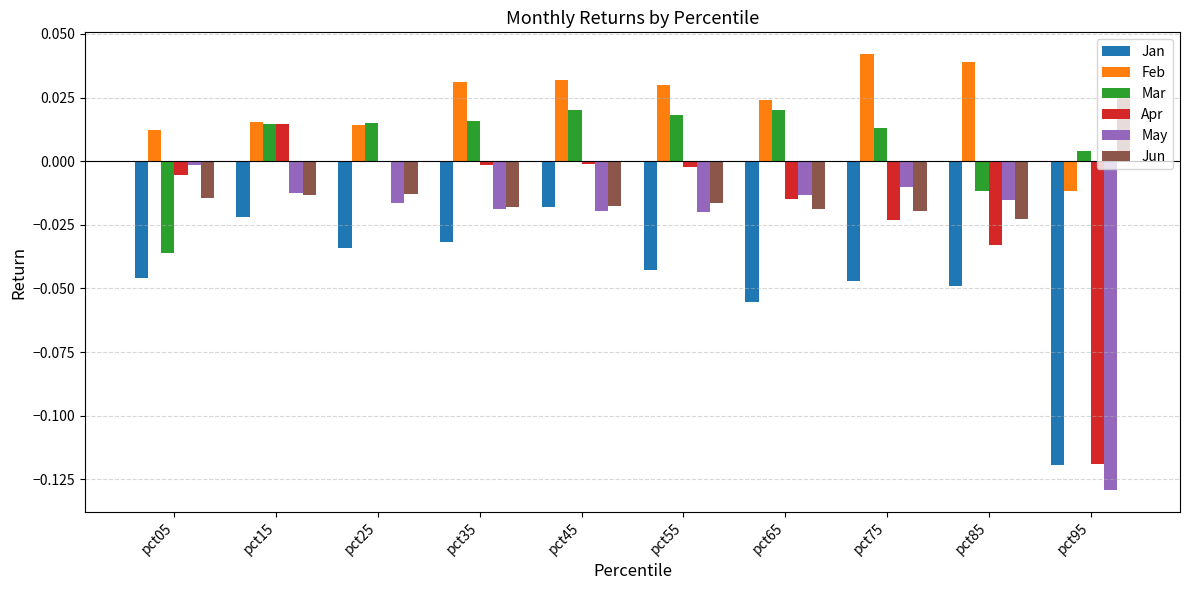

Is the value of Apr at pct65 greater than the value of Mar at pct15?

No